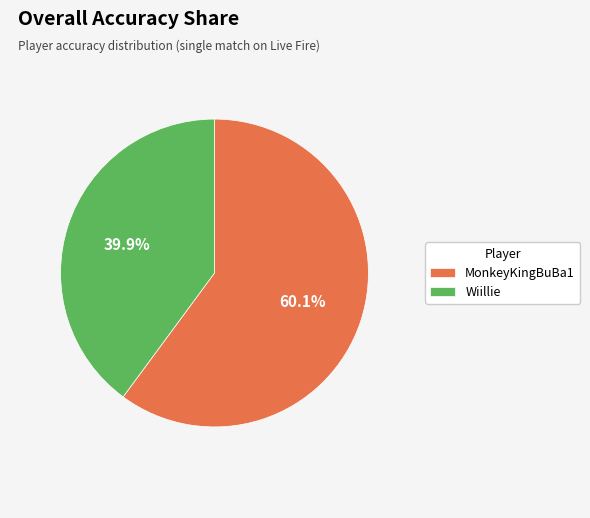

Approximately how many times larger is the value at Wiillie compared to MonkeyKingBuBa1?

0.7